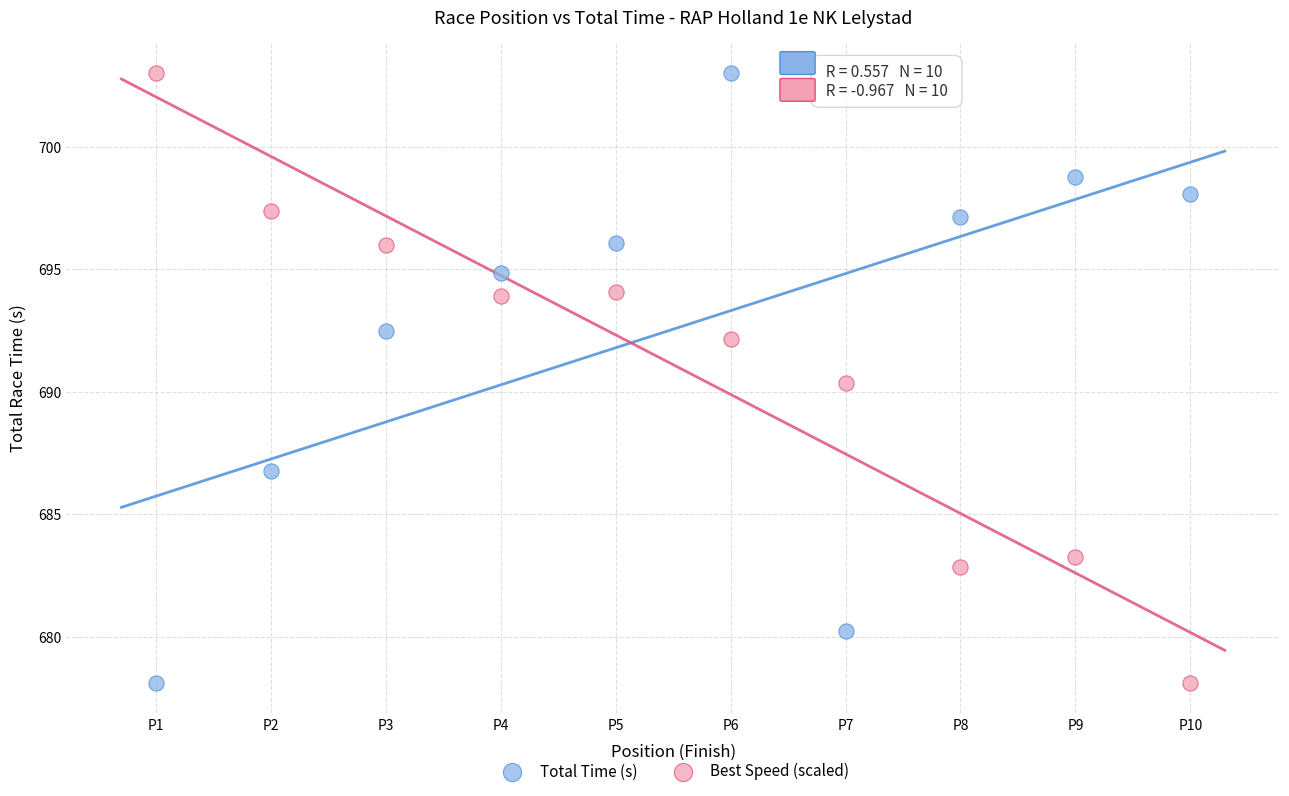

What is the X range (max minus min) for the scatter plot?

9.0